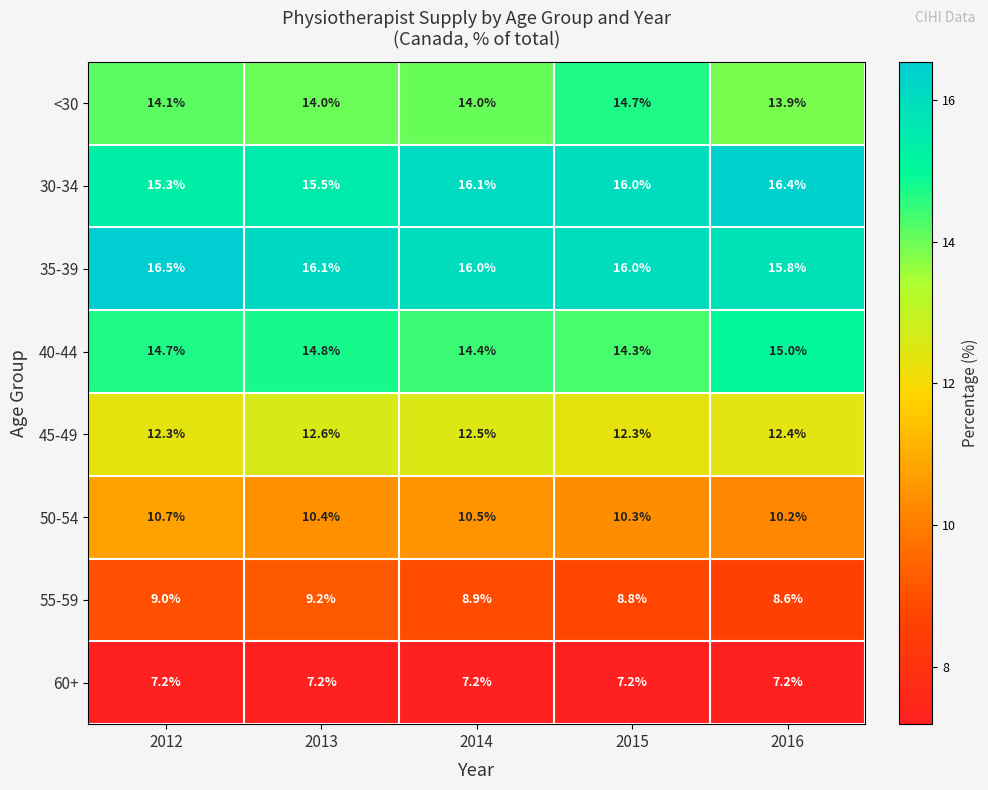

Which series has the largest range (max minus min)?

30-34